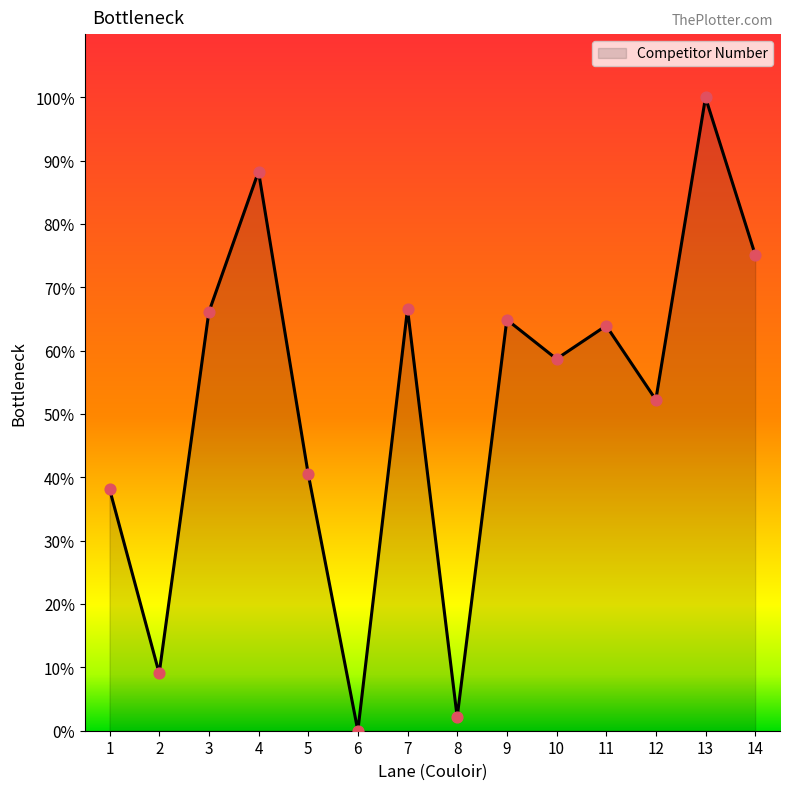

What is the ratio of the value at 13 to the value at 9?

1.5